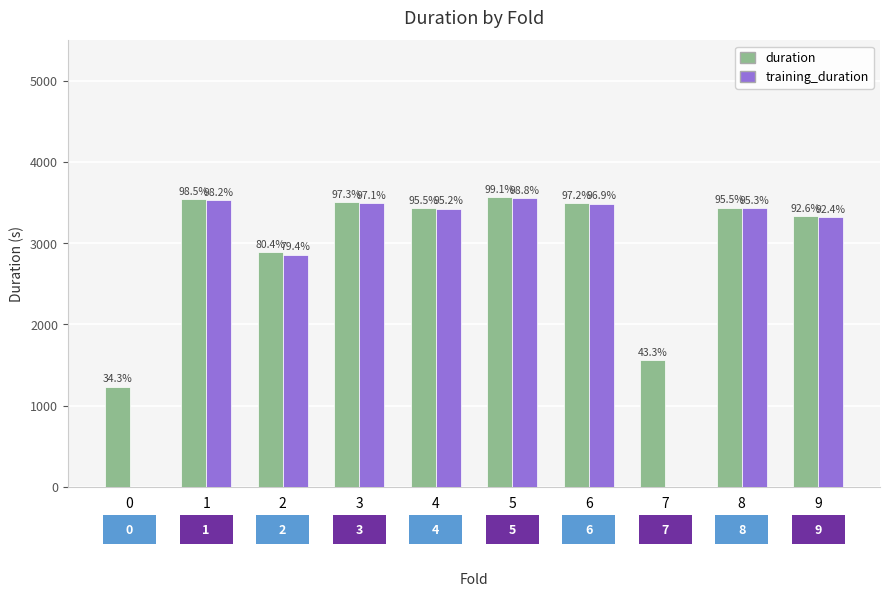

What are all the series names shown in the legend?

duration, training_duration